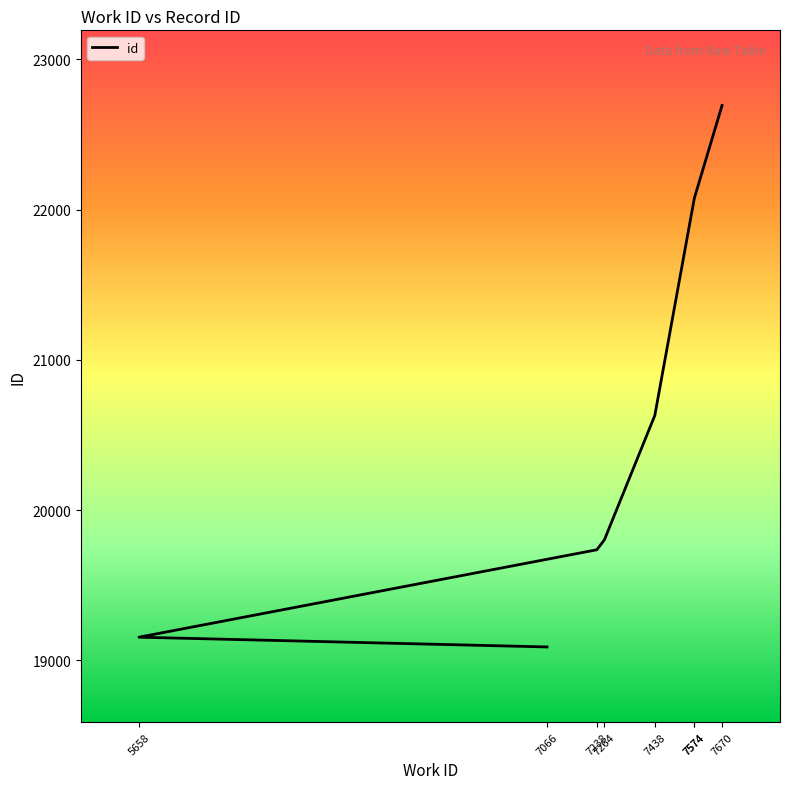

Reading left to right, list all the values displayed in this chart.

7066=19089	5658=19154	7238=19736	7264=19802	7438=20630	7574=22072	7574=22074	7670=22694